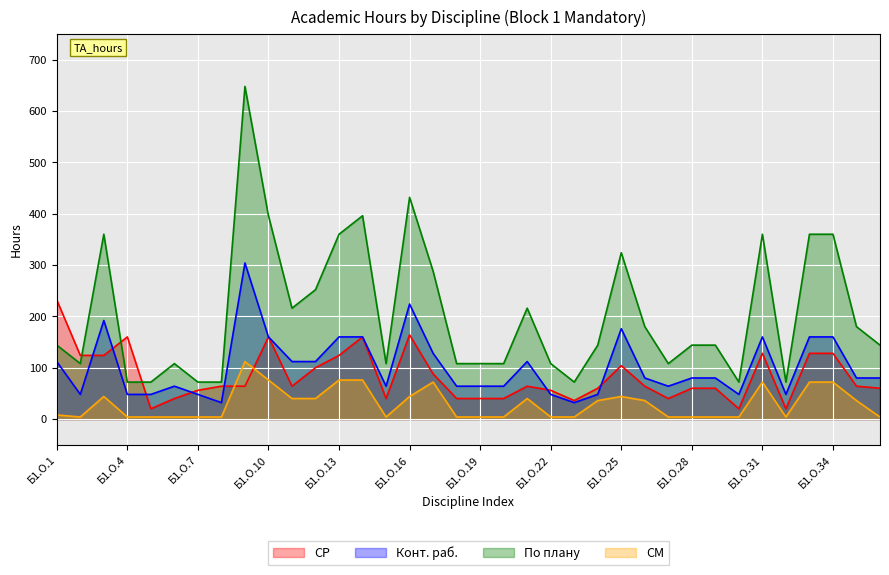

Between Б1.О.29 and Б1.О.32, which series saw the biggest shift?

По плану